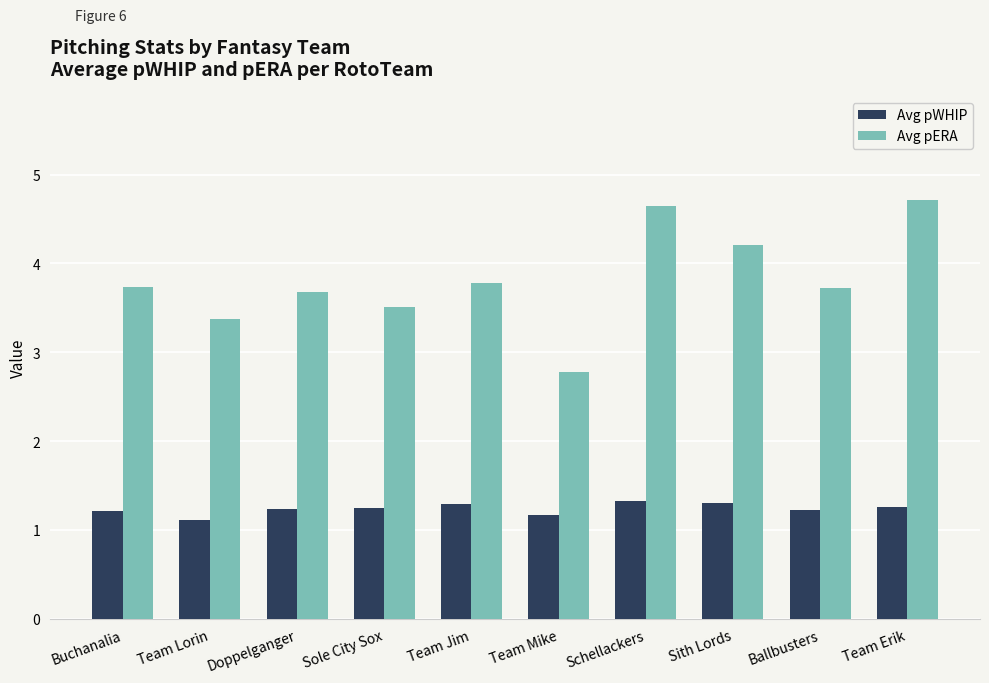

Which category has the lowest value across all series?

Team Lorin